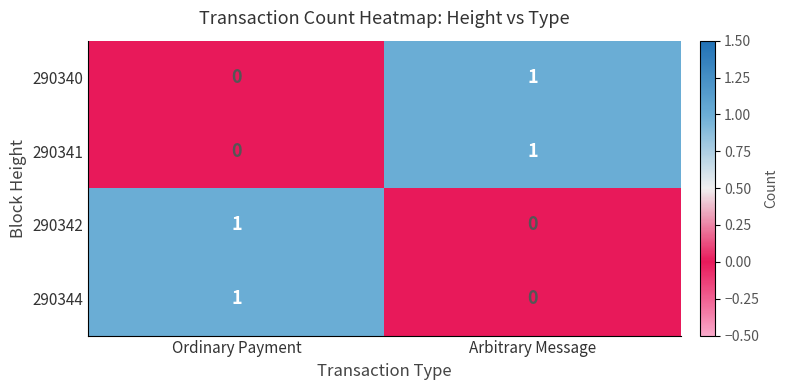

At which label is 290340 closest to 0?

Ordinary Payment